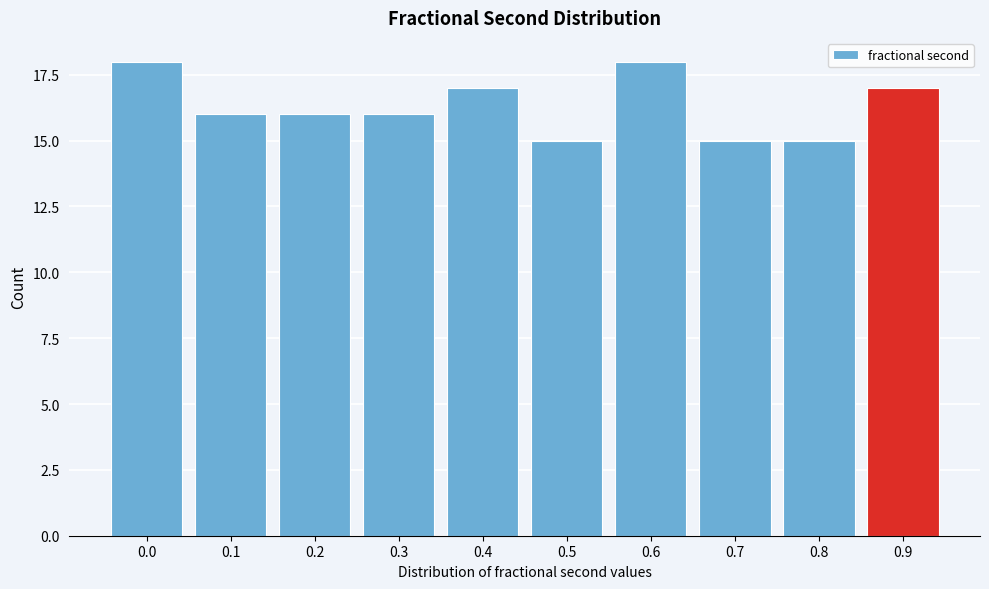

Reading left to right, list all the values displayed in this chart.

18	16	16	16	17	15	18	15	15	17